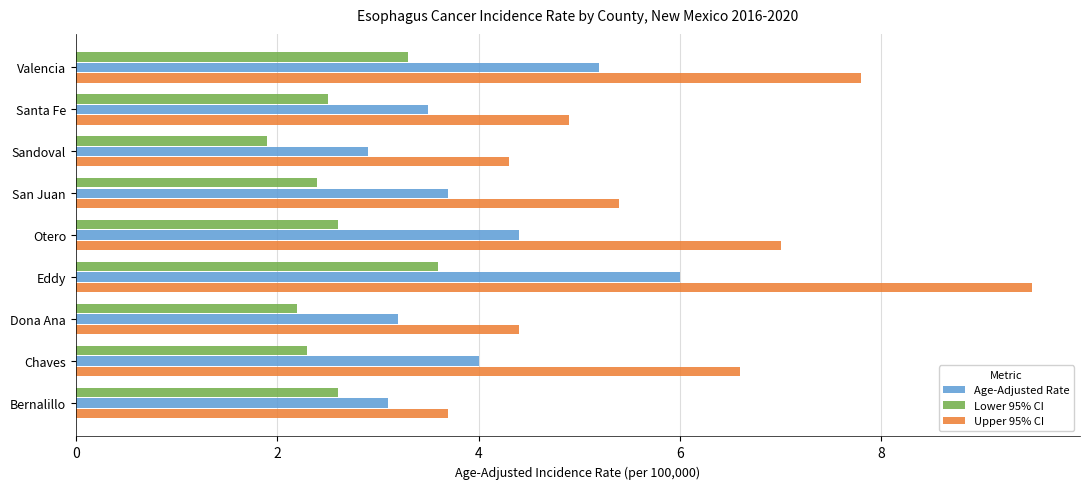

What is the average value of the Upper 95% CI series?

6.0